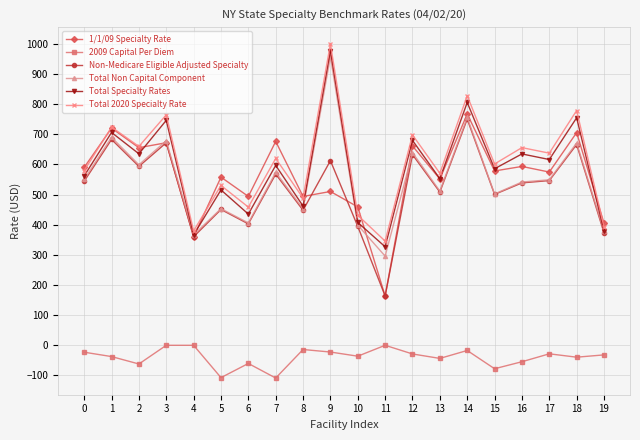

How many lines are shown in the chart?

6